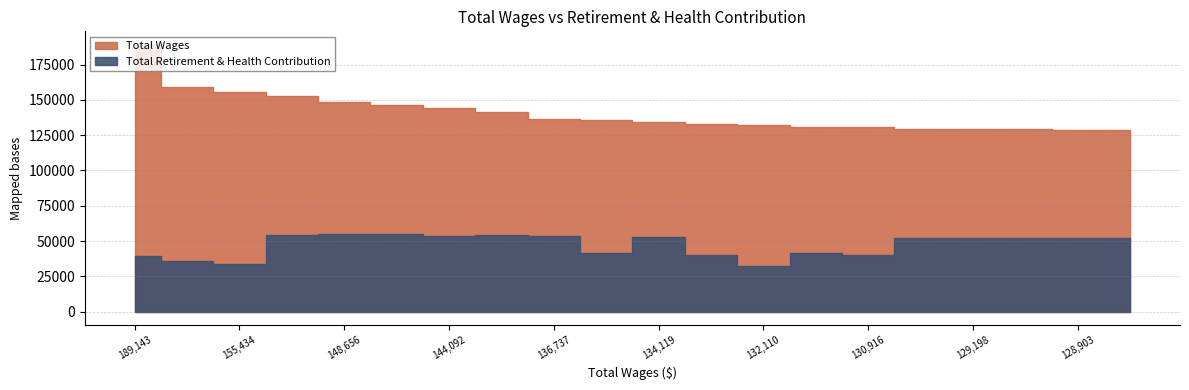

Reading right to left, list all the values displayed in this chart.

Total Wages: 128693	128903	129159	129198	129235	130916	130923	132110	132894	134119	135525	136737	141472	144092	146087	148656	153103	155434	158884	189143
Total Retirement & Health Contribution: 51870	51898	51947	51947	51954	40103	41708	32299	40171	52817	41297	53236	53969	53732	55292	55051	54623	34003	35939	39681